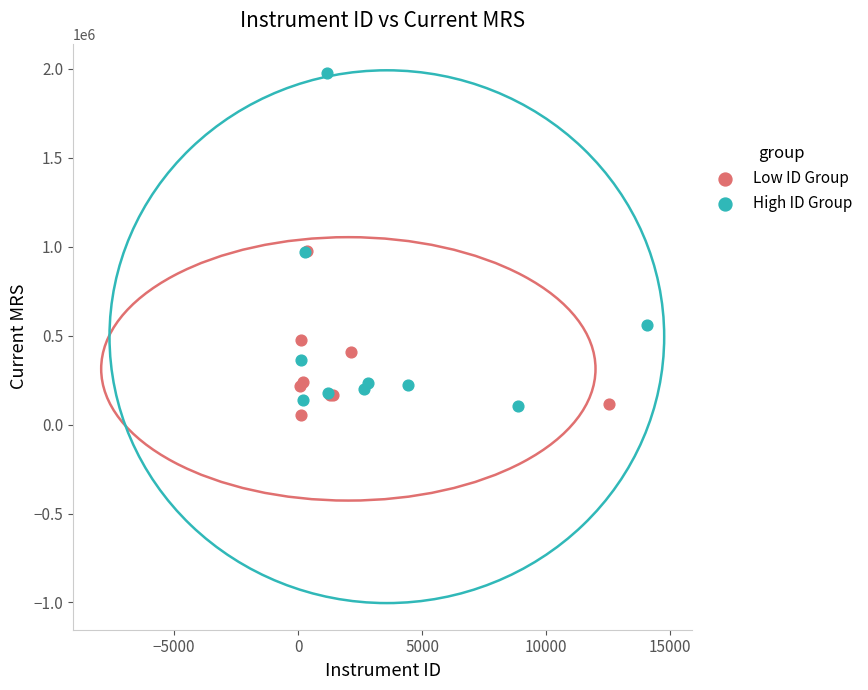

Which series contains the lowest Y value?

Low ID Group